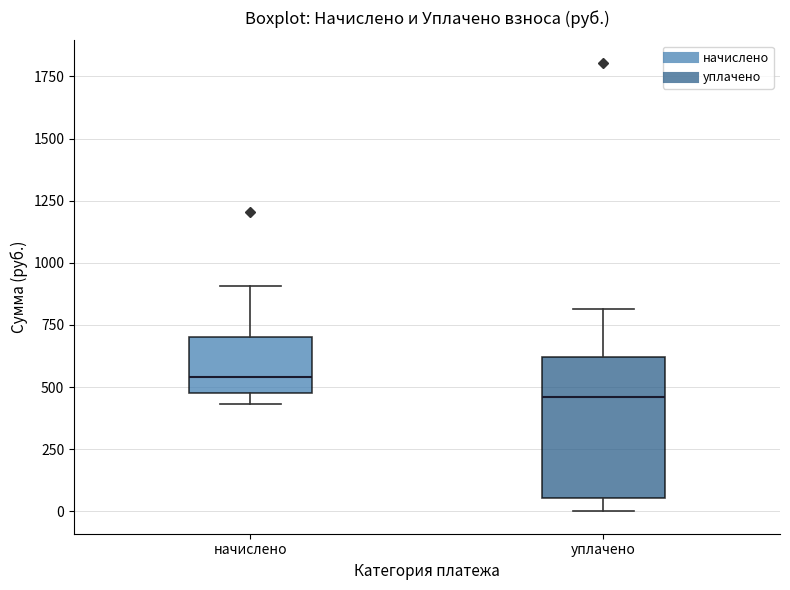

Which box has the highest median line?

начислено